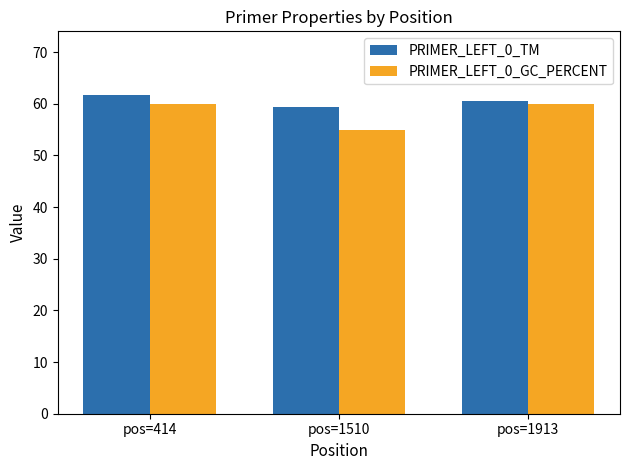

At which label does PRIMER_LEFT_0_TM first exceed 60?

pos=414